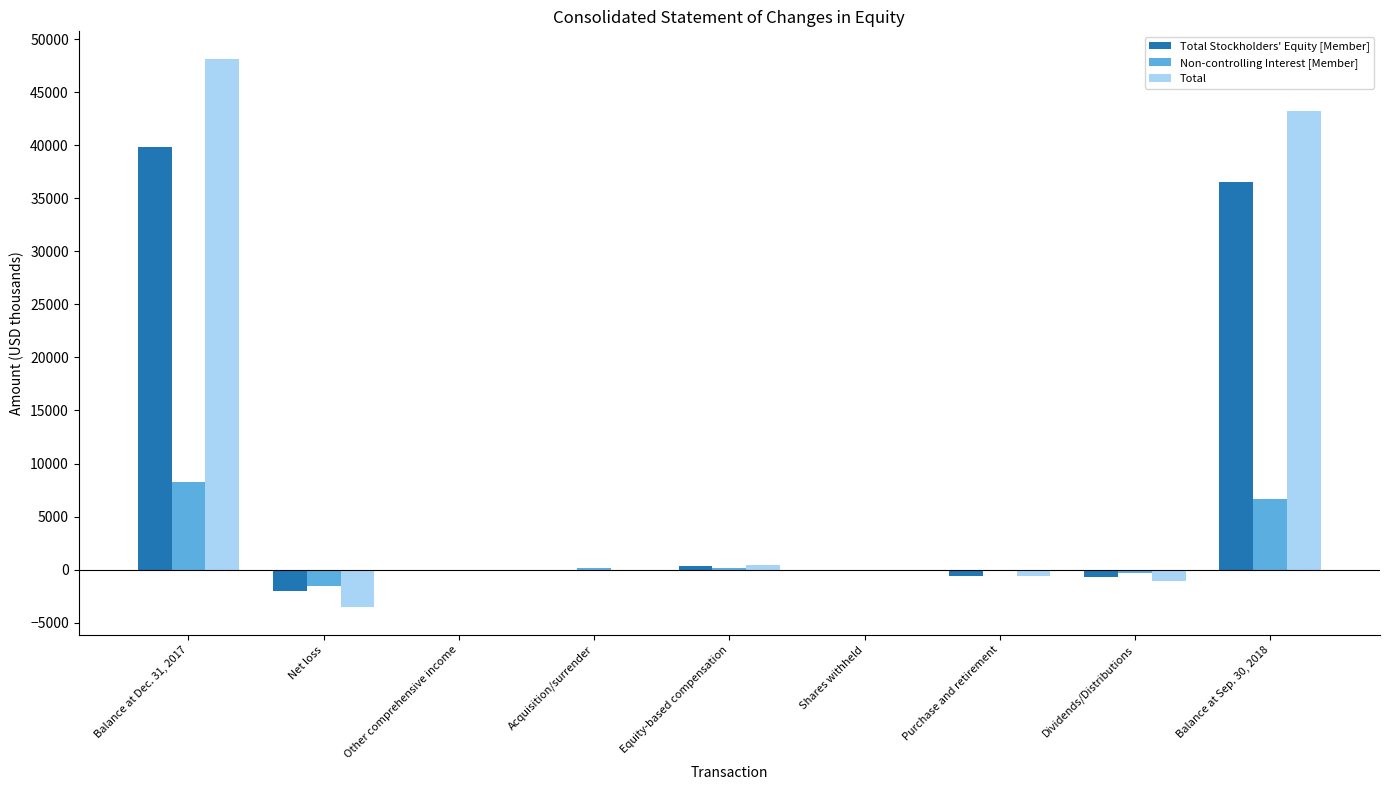

Which series has the largest range (max minus min)?

Total